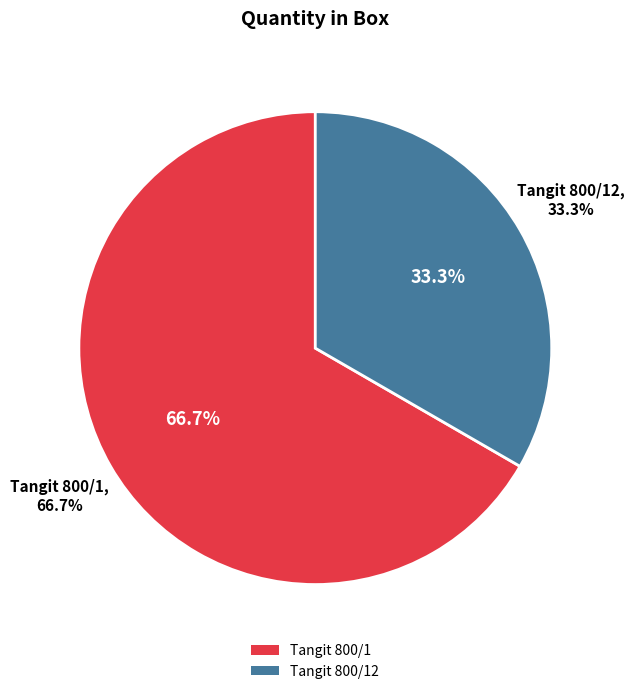

Is there any slice that represents more than half of the pie?

Yes